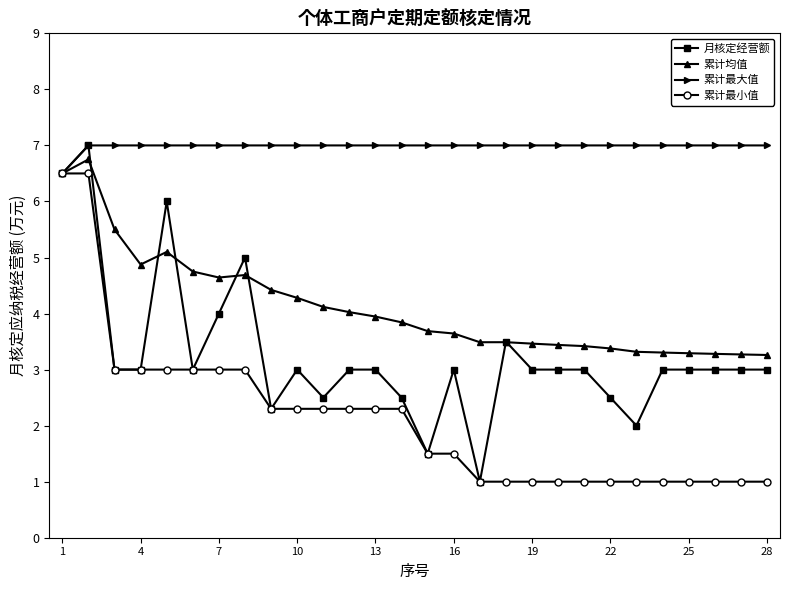

What is the value of the 累计均值 point at the 3rd from the left?

5.5